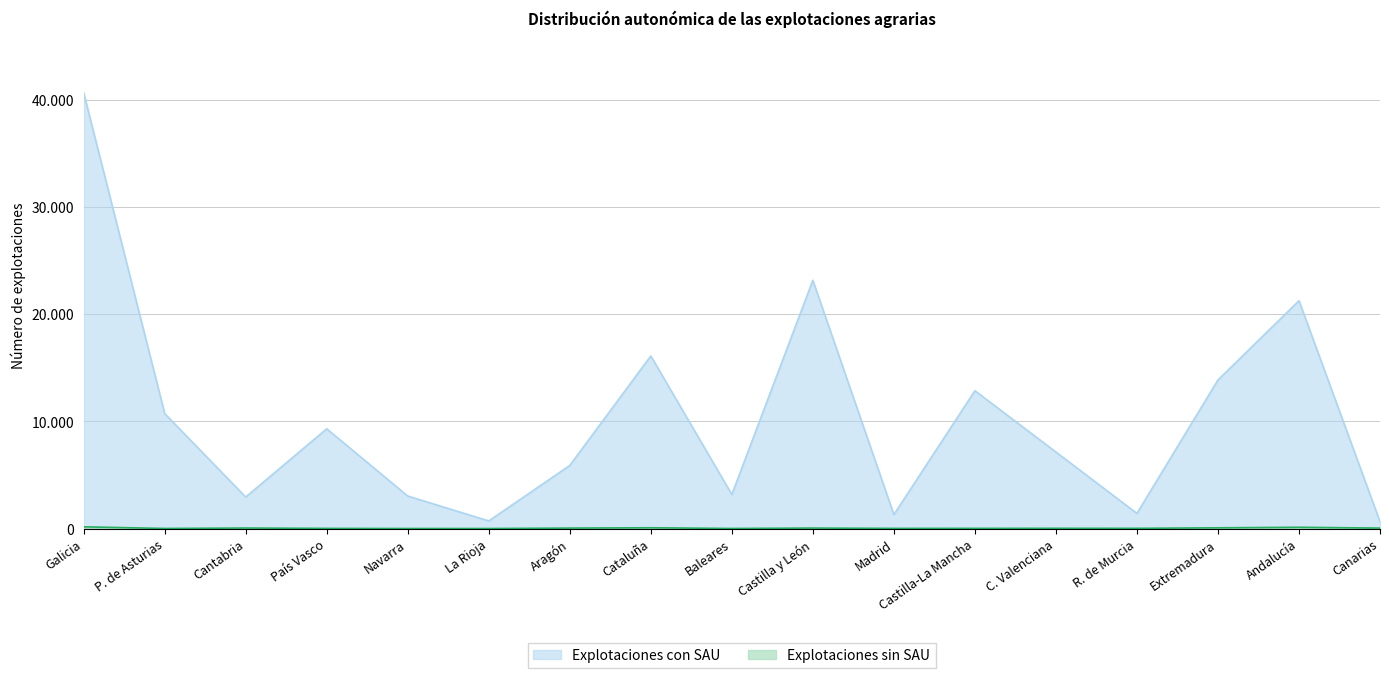

What is the label of the 16th point from the left?

Andalucía